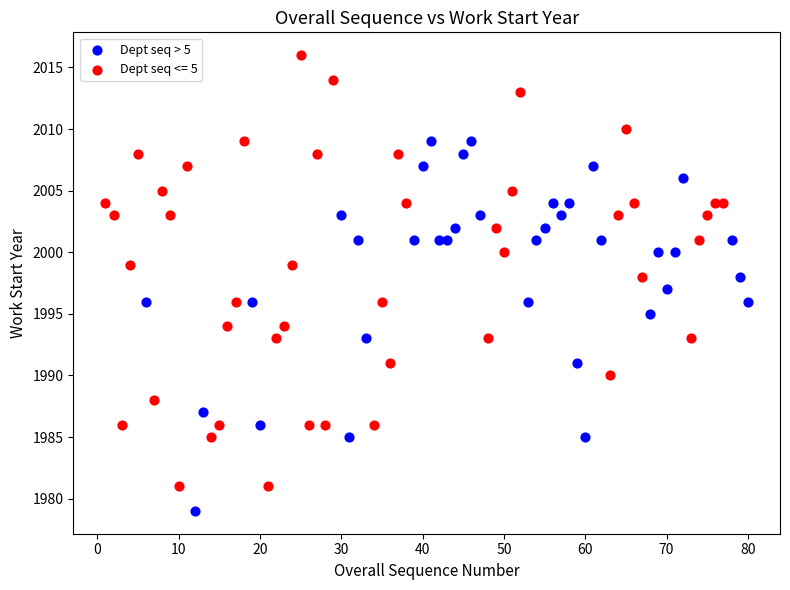

Which series has the widest spread of Y values?

Dept seq <= 5